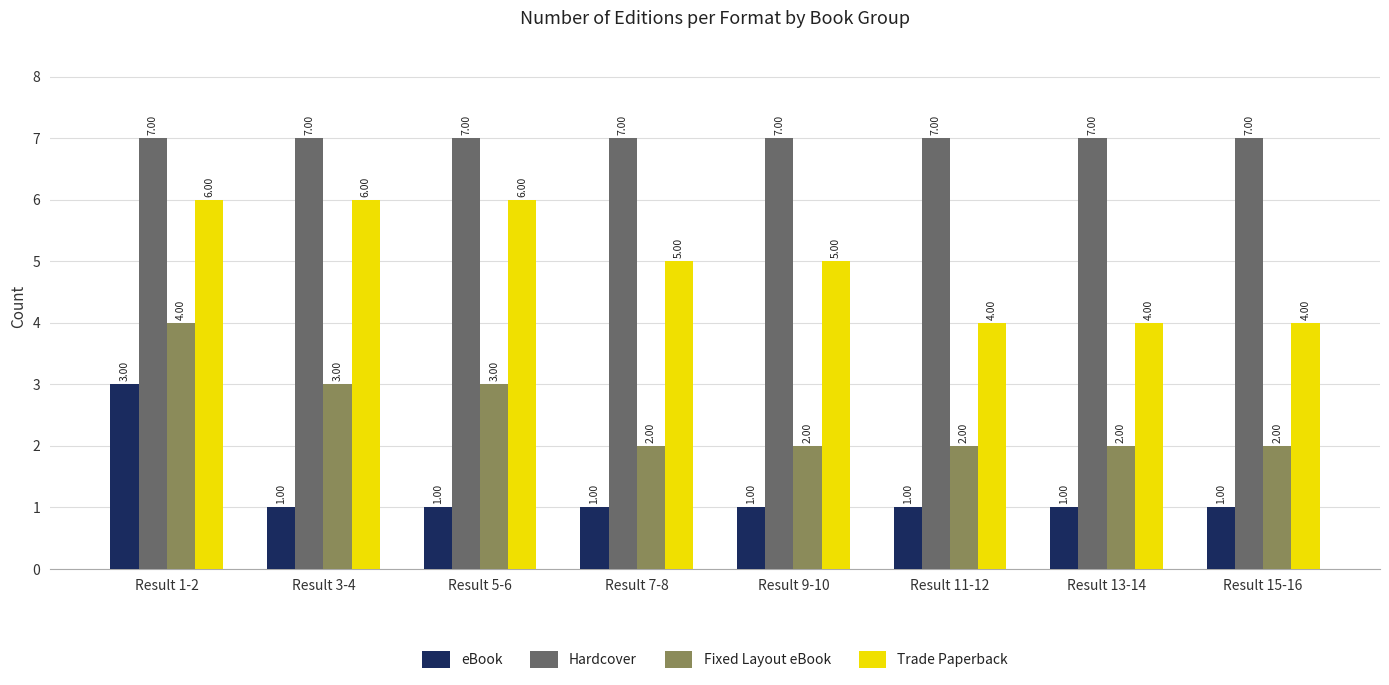

What is the maximum value for Trade Paperback?

6